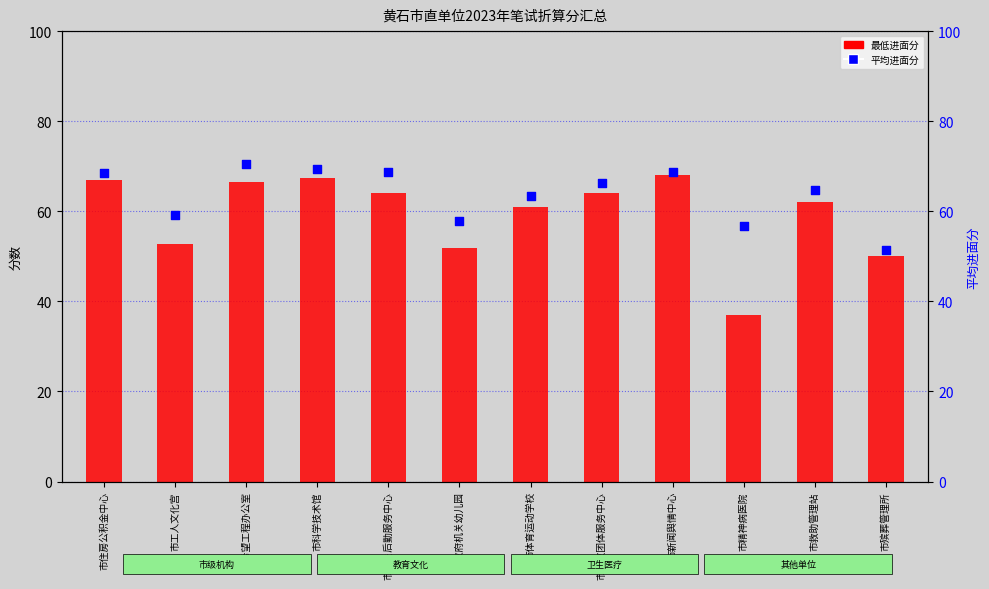

At which category is the sum across all series the highest?

市希望工程办公室